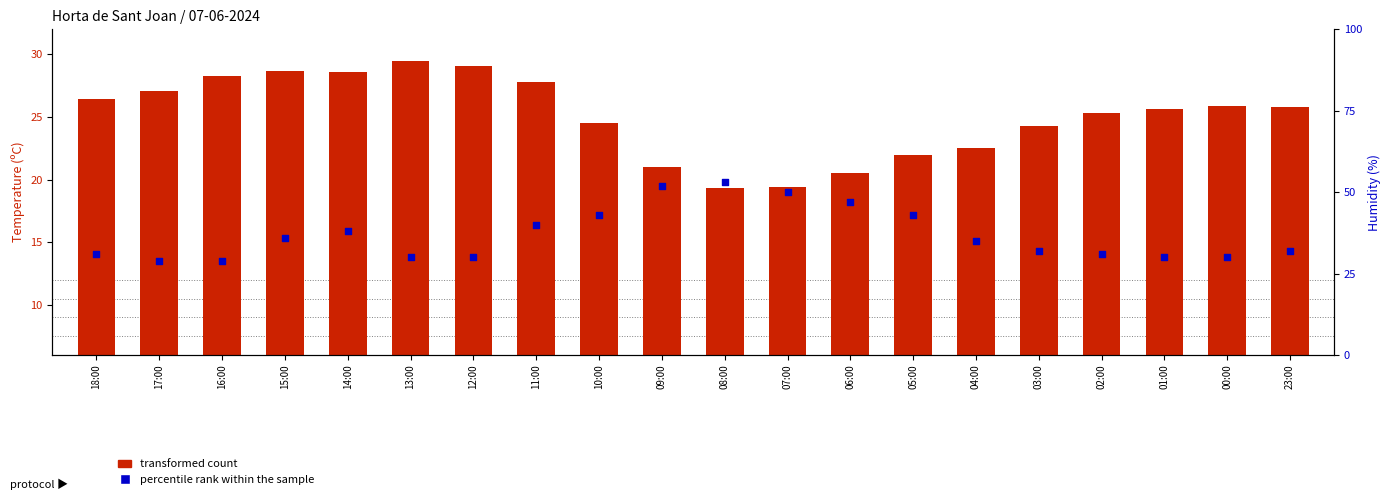

Which series has the largest Y range (max minus min)?

percentile rank within the sample